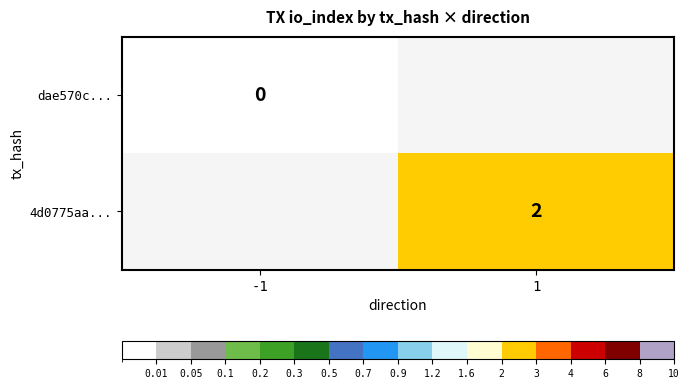

Which has a higher value, -1 or 1?

1